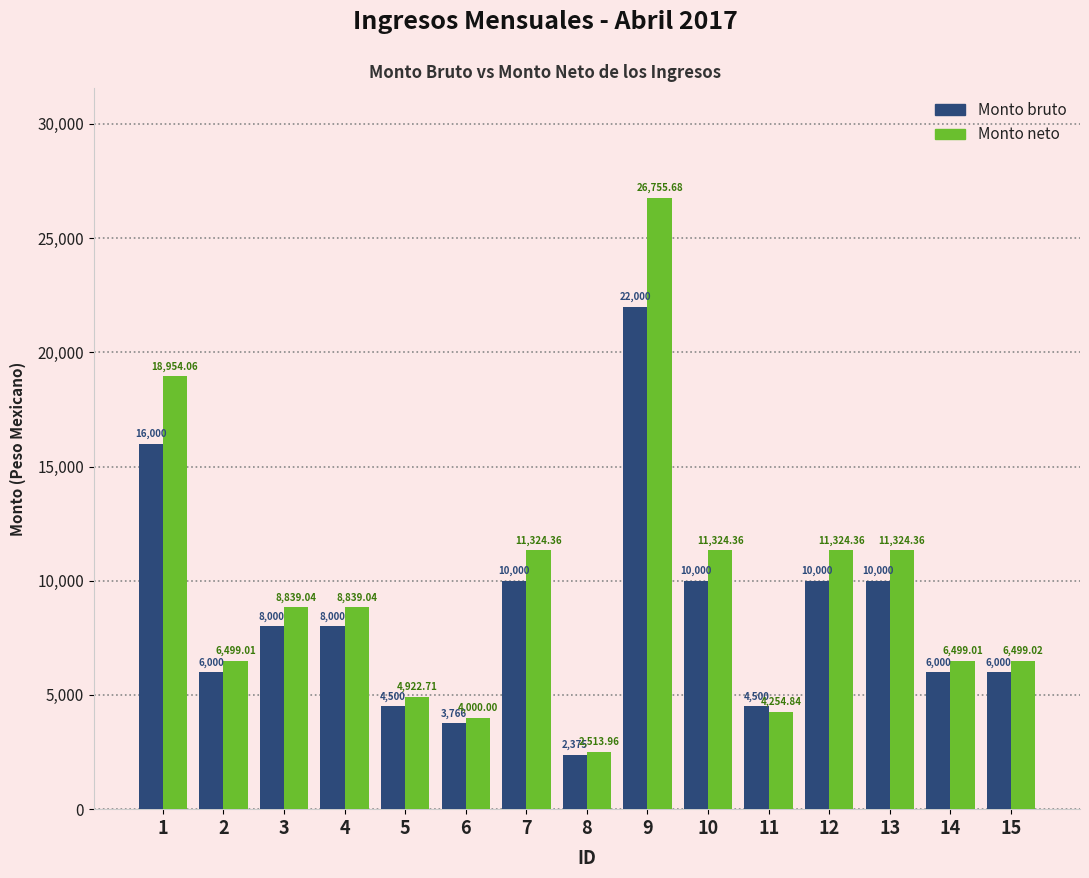

Rank the series by their maximum value, from highest to lowest.

Monto neto, Monto bruto